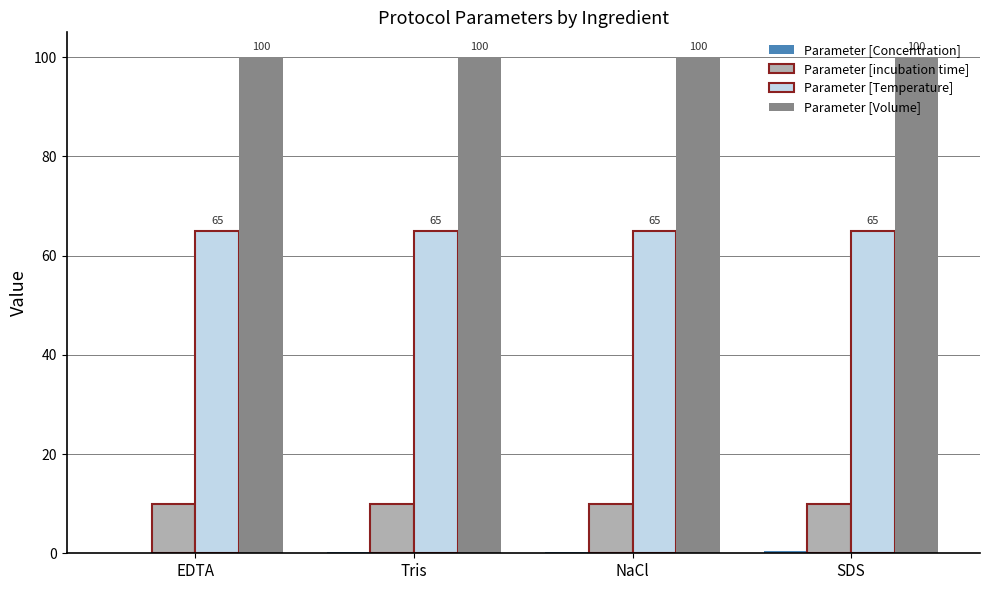

Which series has the largest total across all categories?

Parameter [Volume]